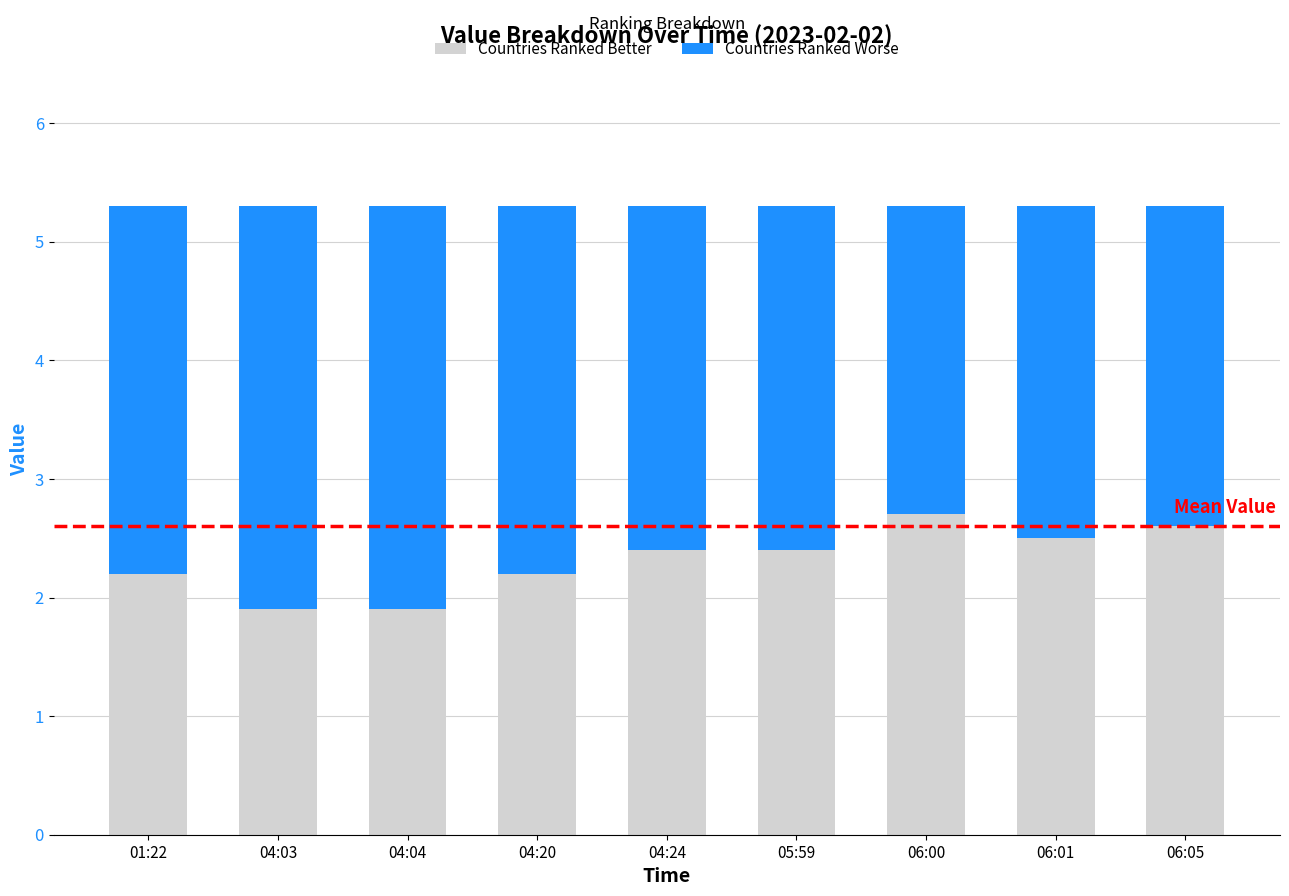

What is the minimum value for Countries Ranked Better?

1.9